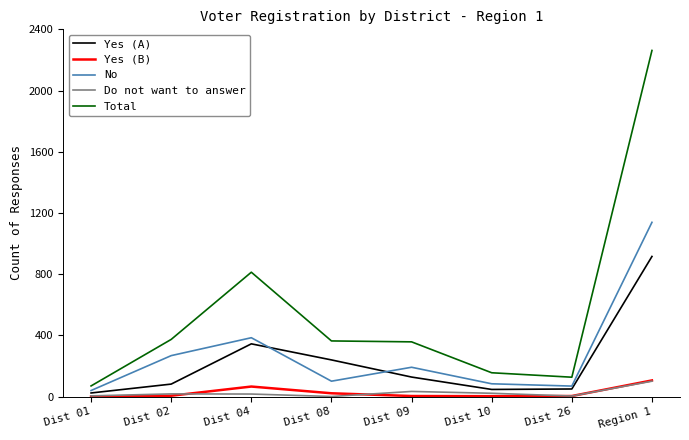

What is the minimum value for Yes (A)?

24